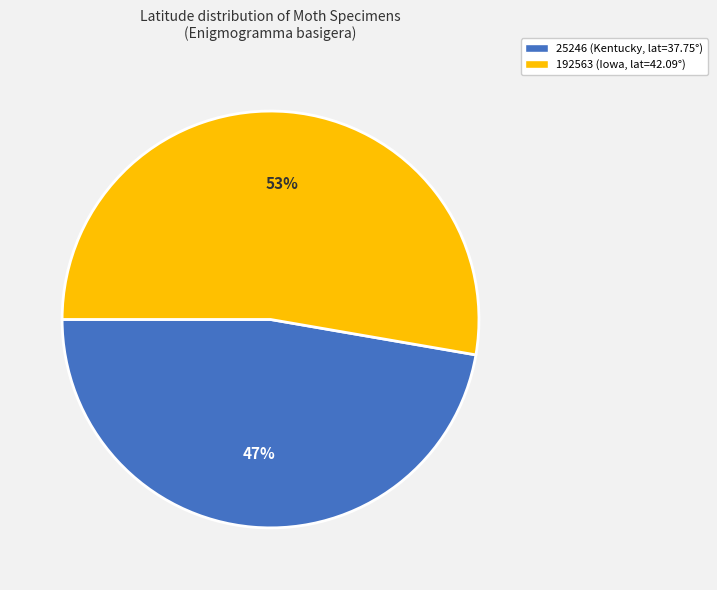

How many slices are in this pie chart?

2